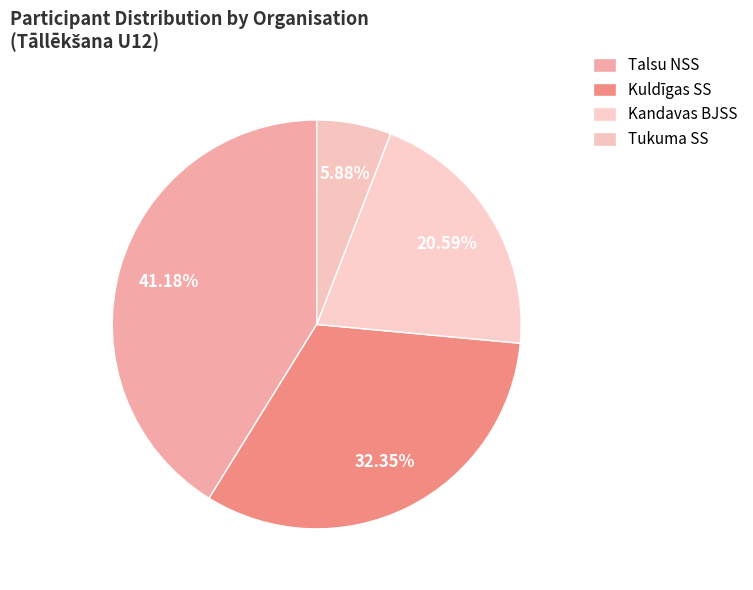

Does any single category account for the majority?

No